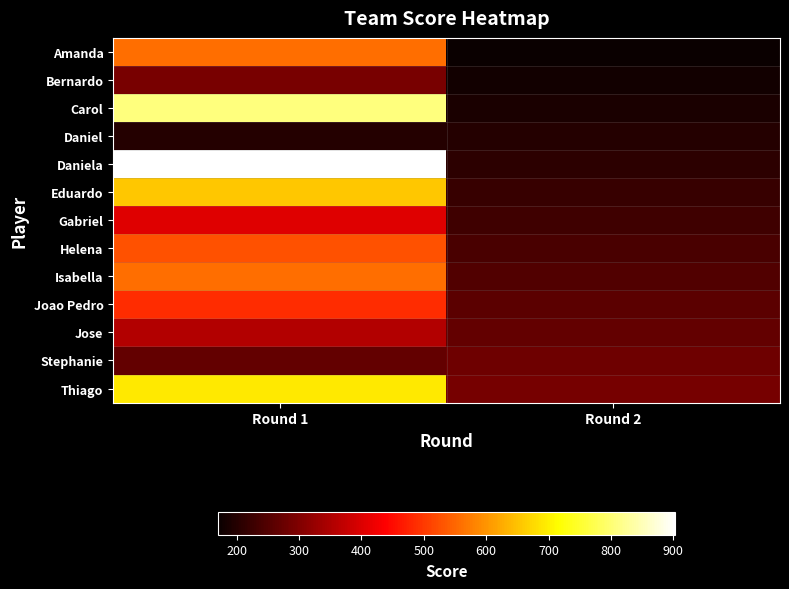

What is the difference between the highest and lowest values at Round 2?

120